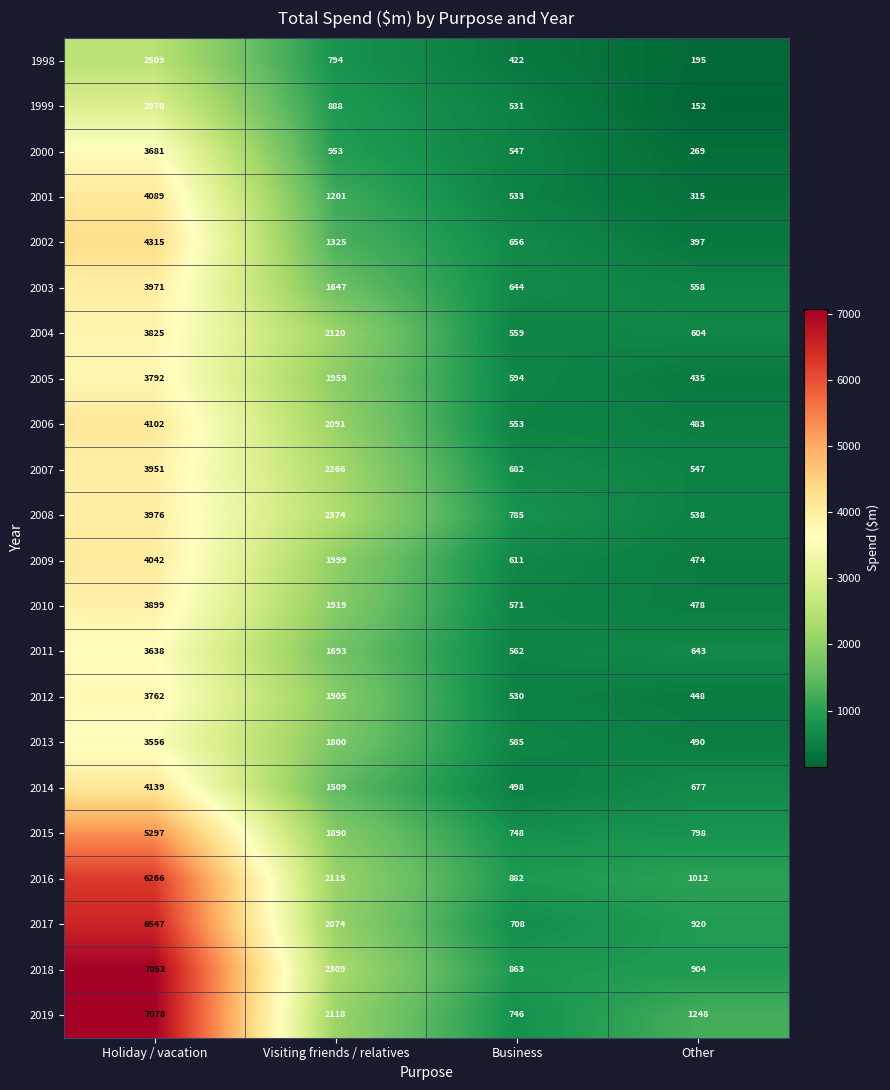

List the series in order of their peak value, lowest first.

1998, 1999, 2013, 2011, 2000, 2012, 2005, 2004, 2010, 2007, 2003, 2008, 2009, 2001, 2006, 2014, 2002, 2015, 2016, 2017, 2018, 2019